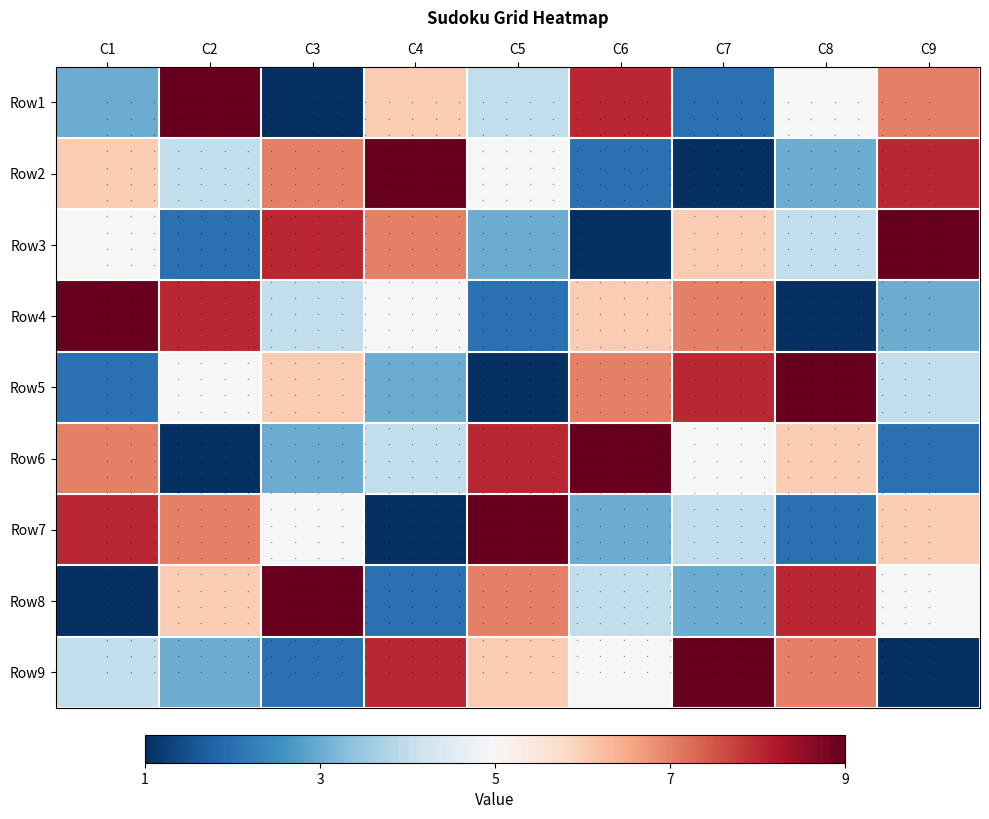

How many Row7 values are between 0 and 1?

5